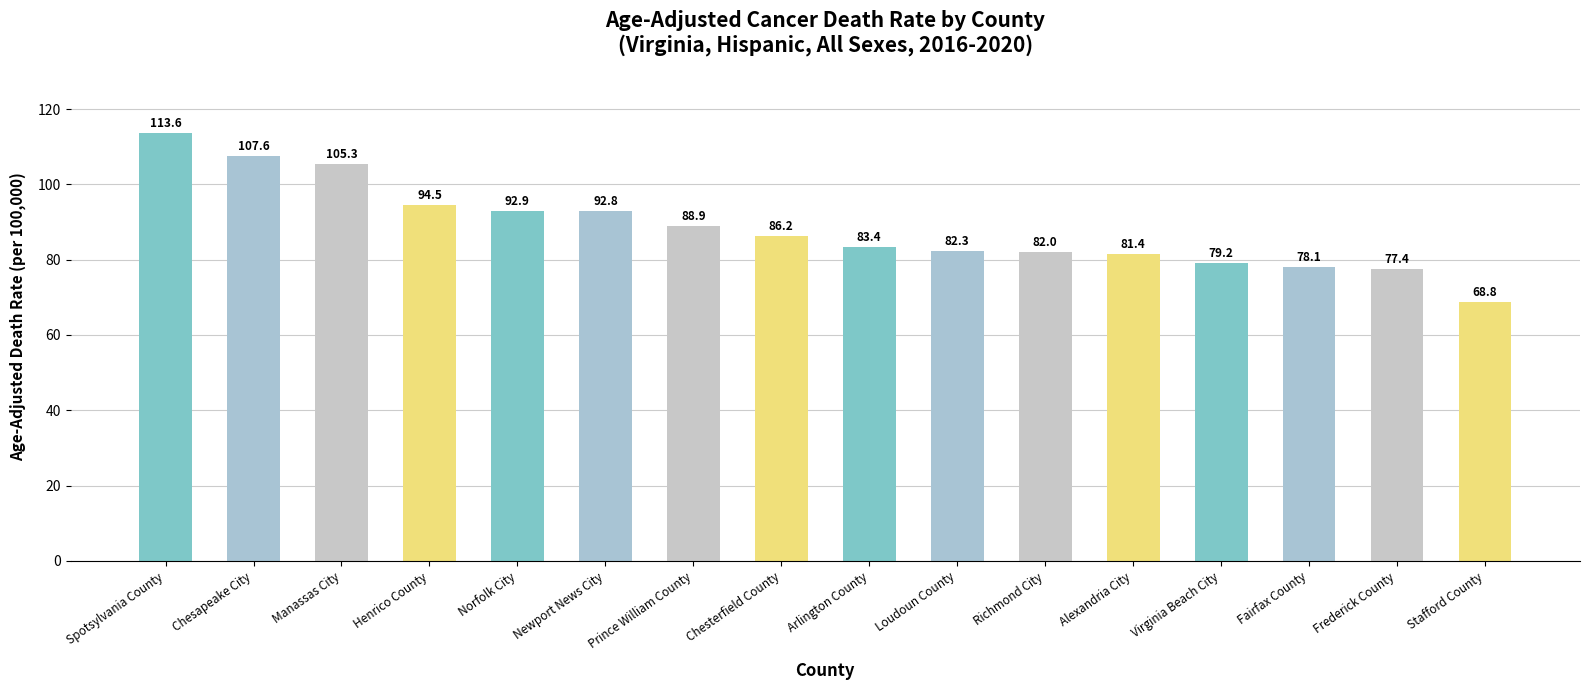

What is the label of the 16th bar from the left?

Stafford County